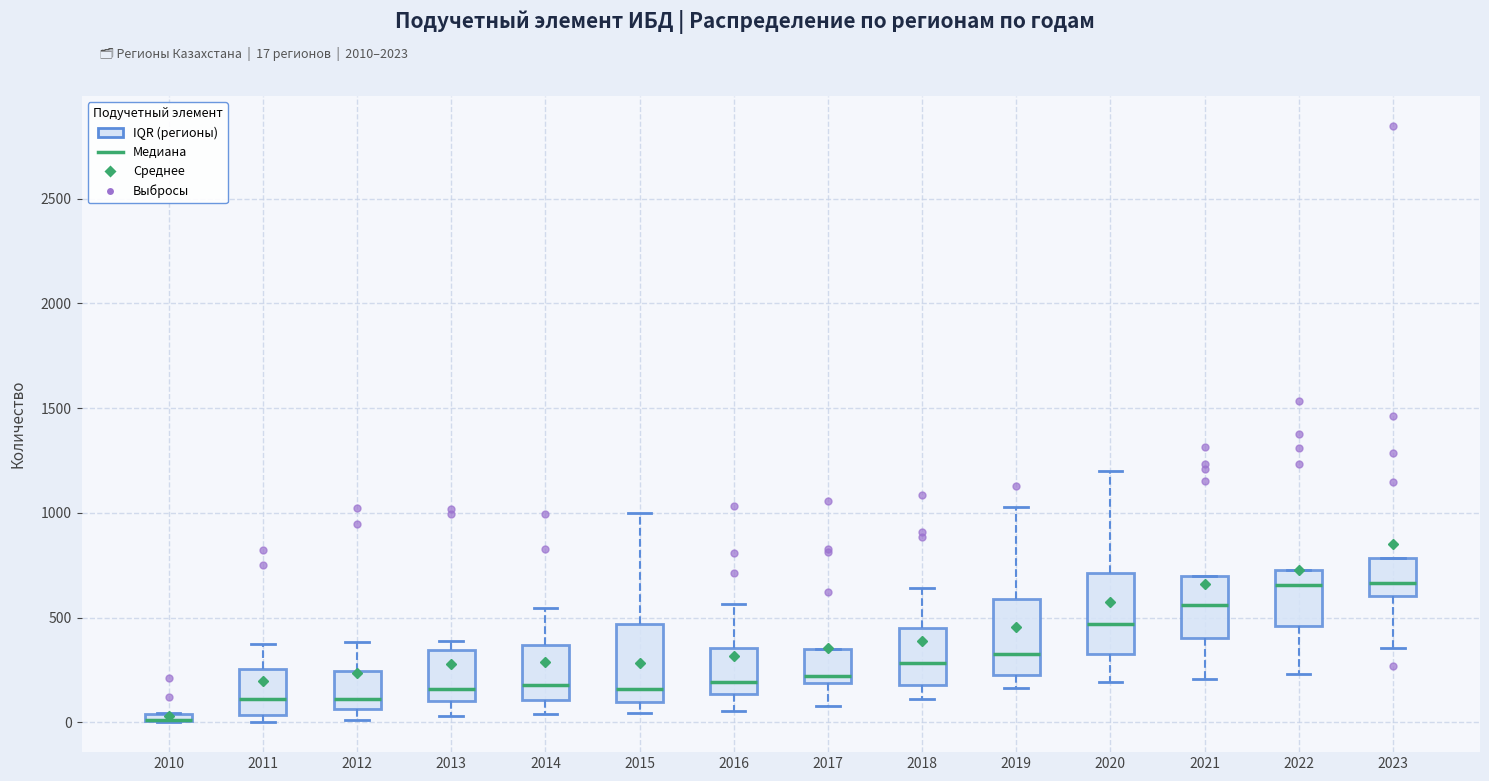

Where is the lower edge of the box at x = 2023 on the y-axis? The values are not printed on the chart, so give them approximately, as read against the axis.

600